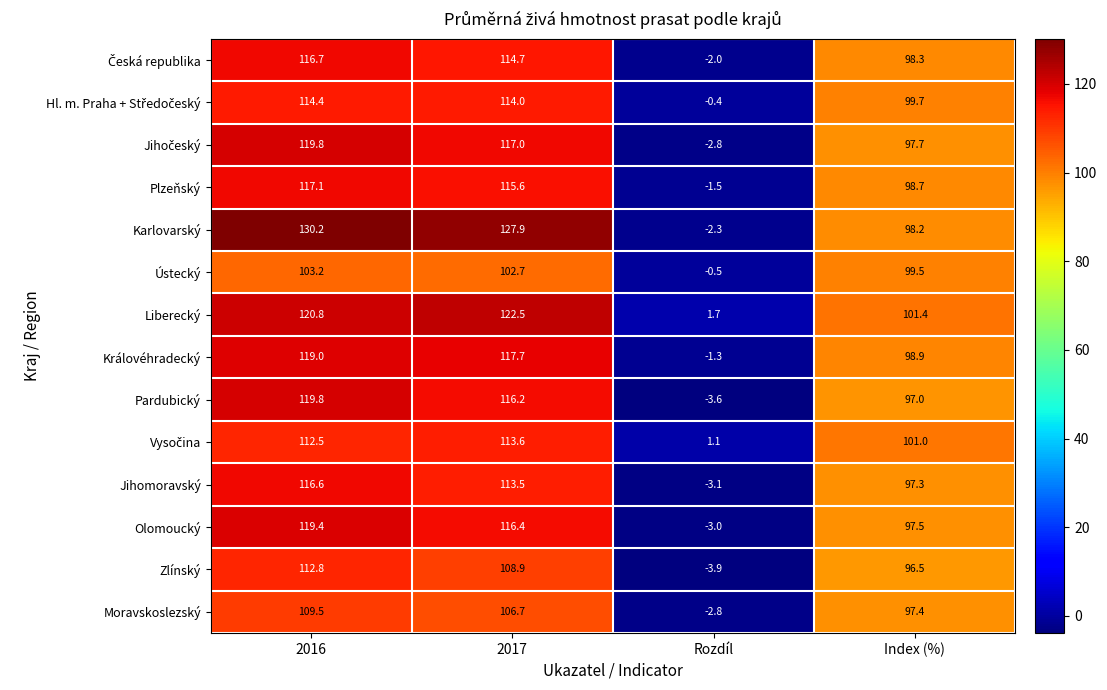

Read the Královéhradecký value at 2017.

117.7